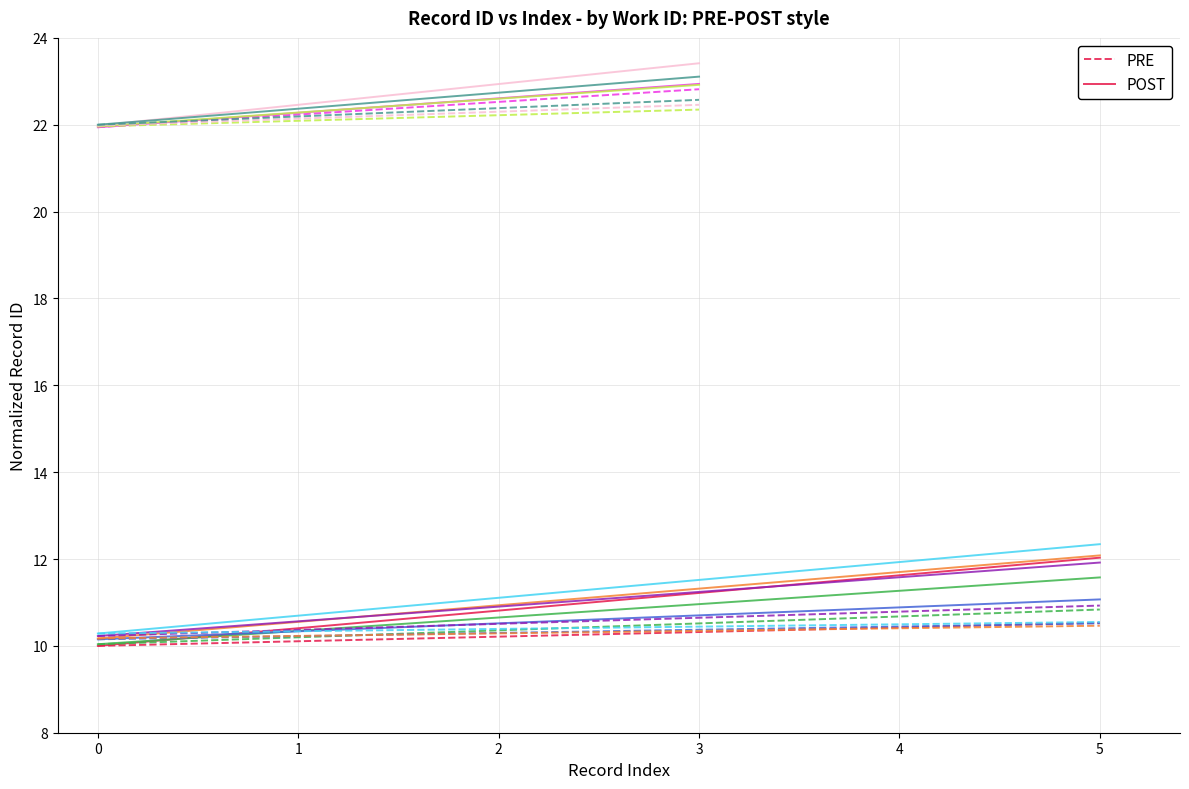

List the labels in order of POST value, largest first.

5, 4, 3, 2, 1, 0